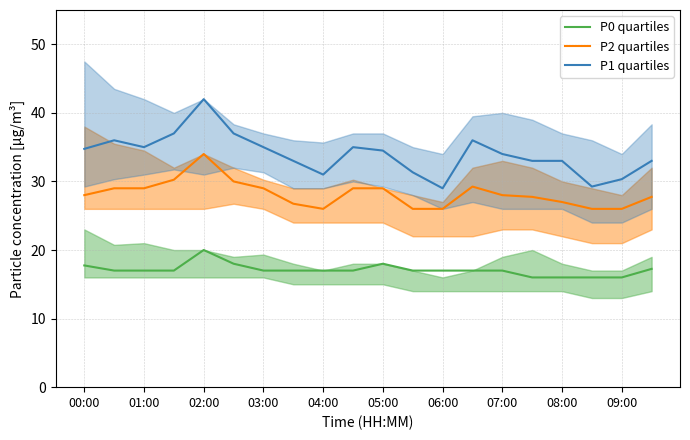

What are all the series names shown in the legend?

P0 quartiles, P2 quartiles, P1 quartiles